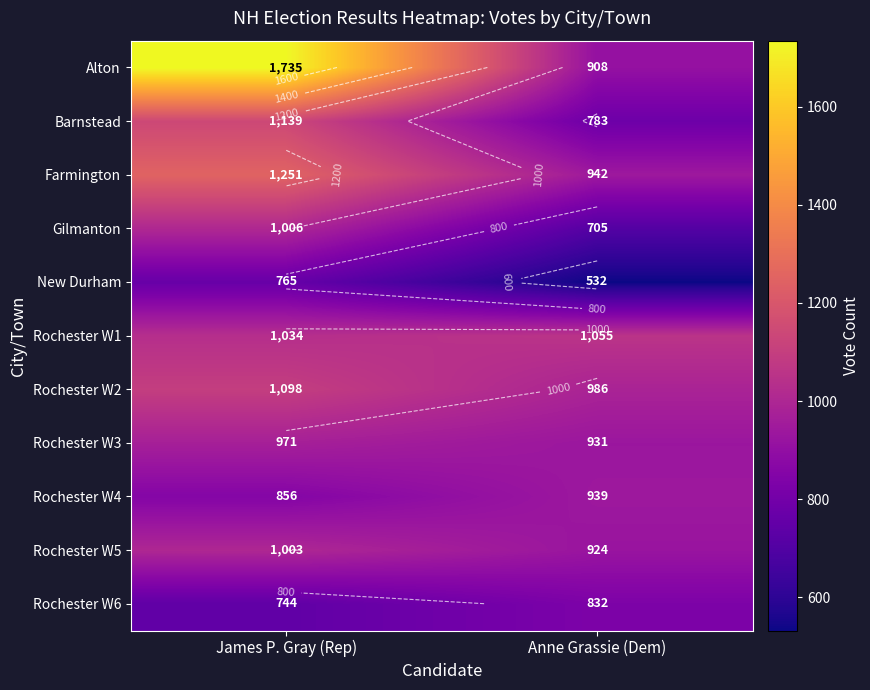

What is the sum of all Rochester W2 values?

2084